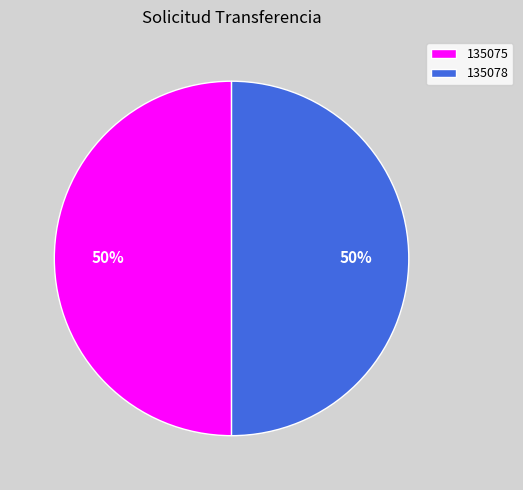

To the nearest percent, what is the average slice percentage?

50%